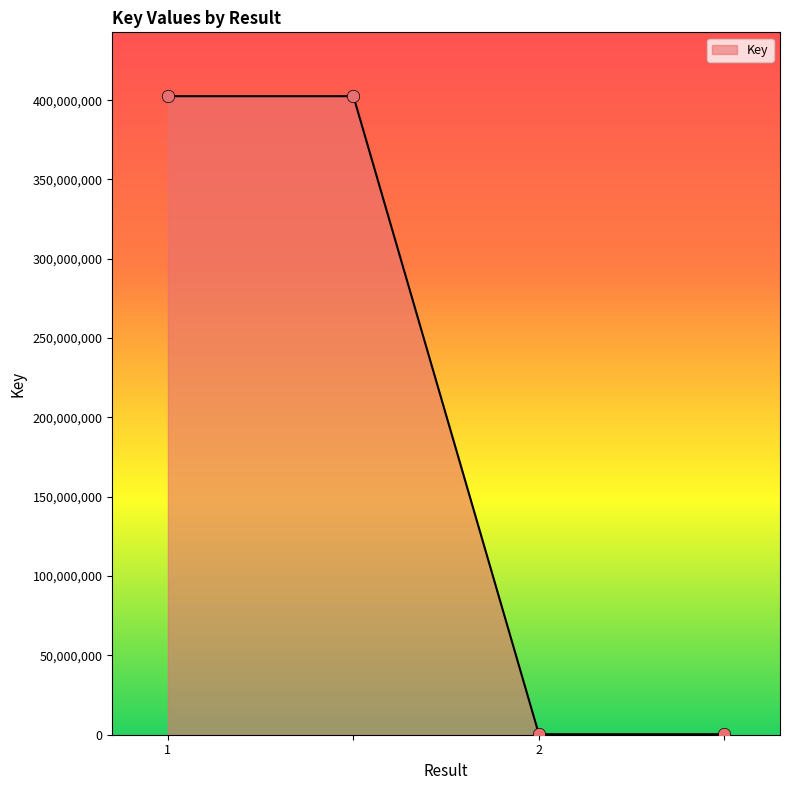

What is the difference between the maximum and second lowest values?

402182099